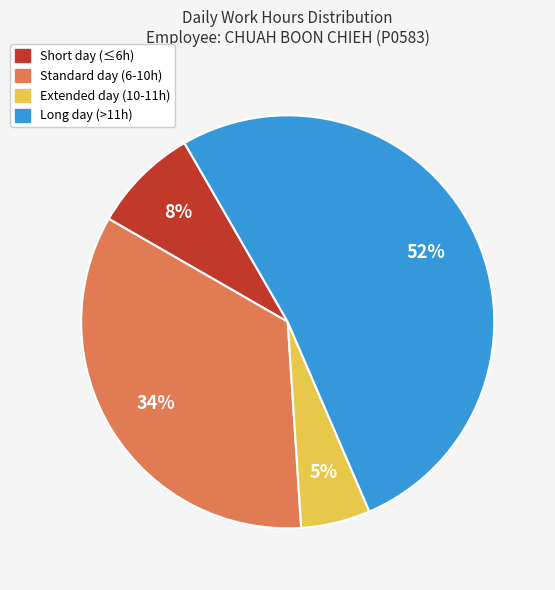

Rank the categories by value from highest to lowest.

Long day (>11h), Standard day (6-10h), Short day (≤6h), Extended day (10-11h)